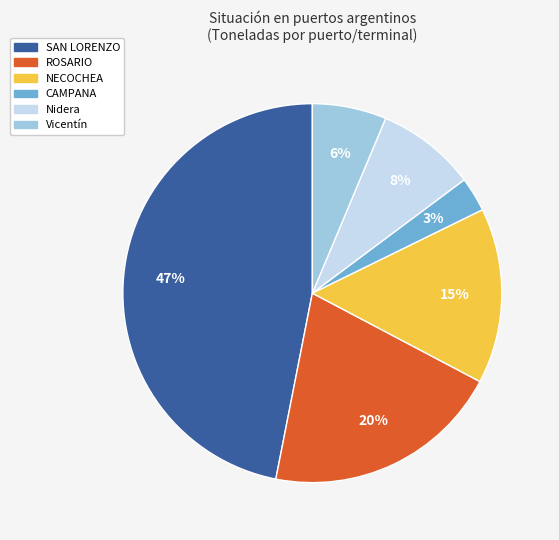

What percentage is the NECOCHEA slice, to the nearest percent?

15%